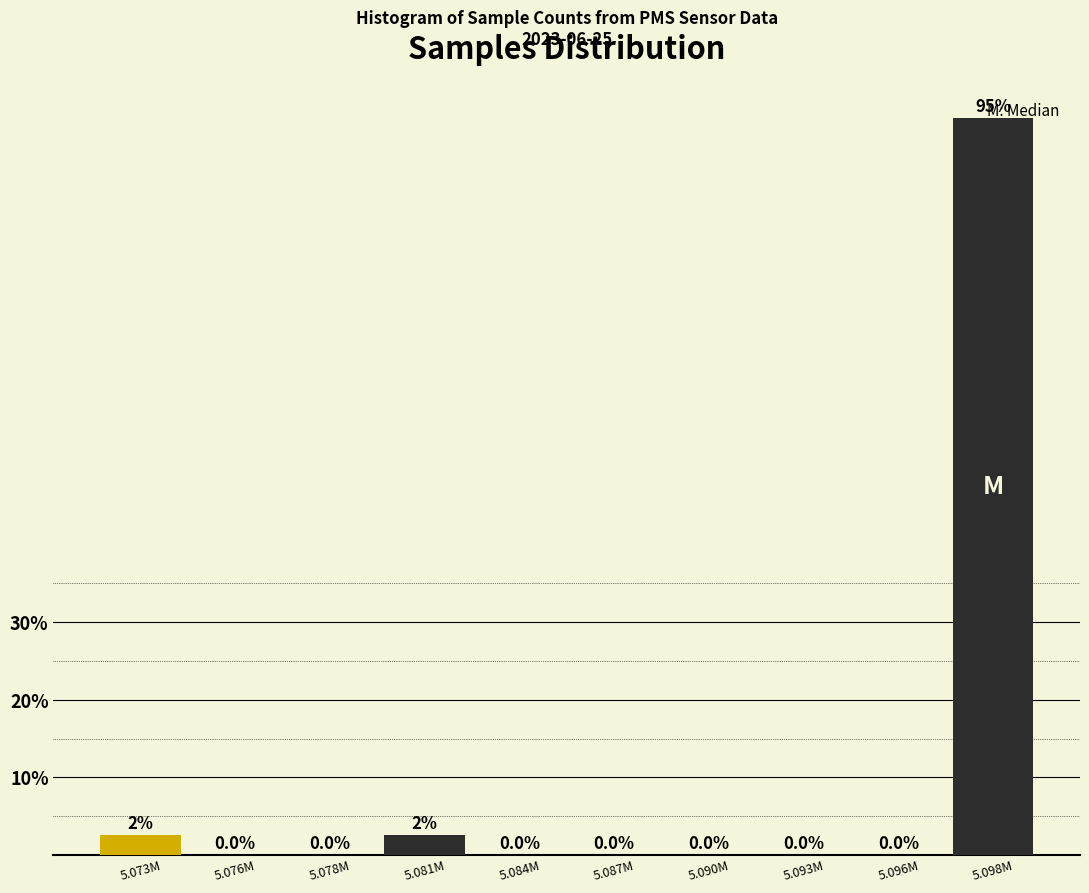

Between 5.073M and 5.090M, which is larger?

5.073M